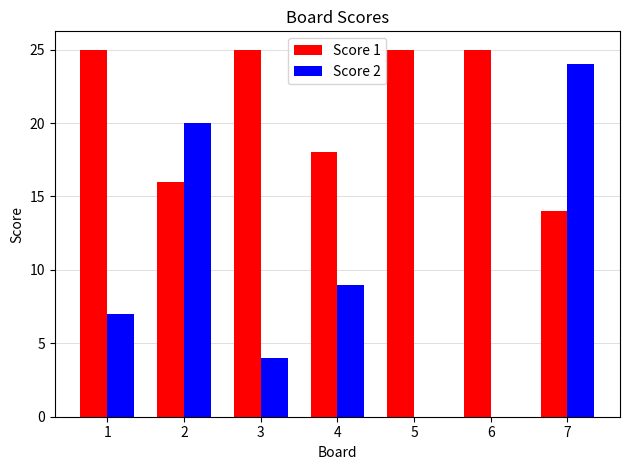

Reading left to right, transcribe all the data shown in this chart.

Score 1: 1=25	2=16	3=25	4=18	5=25	6=25	7=14
Score 2: 1=7	2=20	3=4	4=9	5=0	6=0	7=24